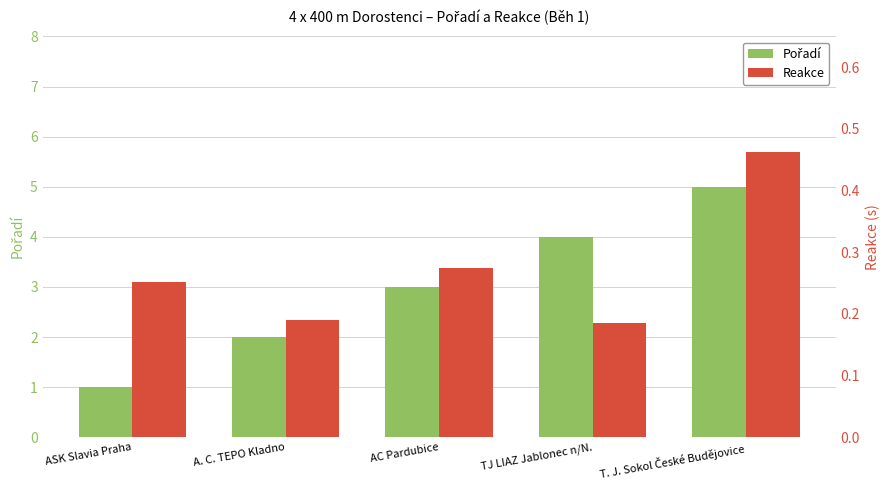

Which series has the largest range (max minus min)?

Pořadí